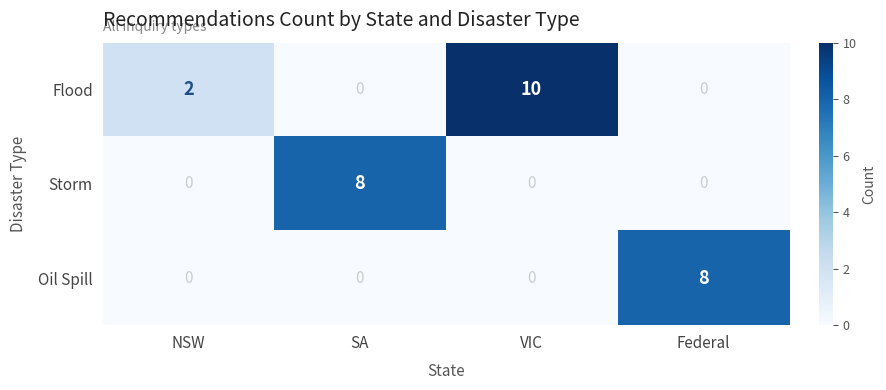

The value of Storm at NSW is 0. True or false?

True